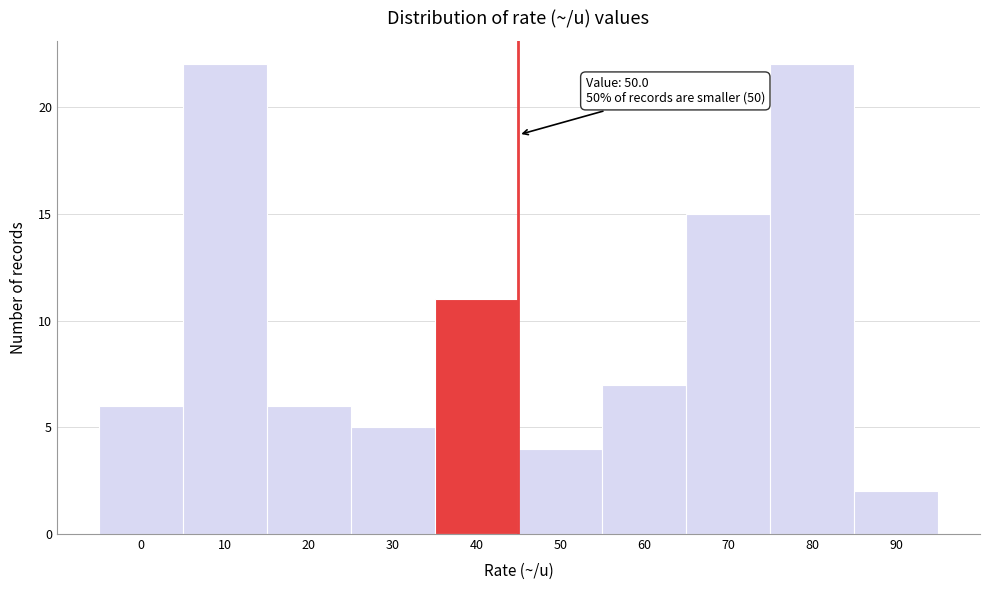

Reading left to right, extract all data points from this chart.

6	22	6	5	11	4	7	15	22	2